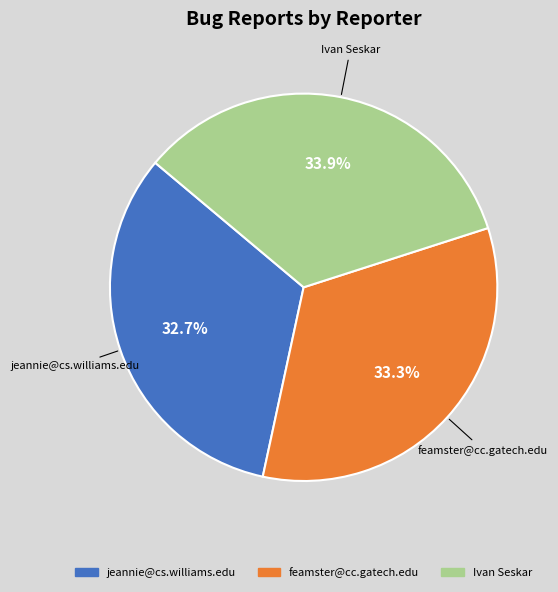

What percentage is the Ivan Seskar slice, to the nearest percent?

34%